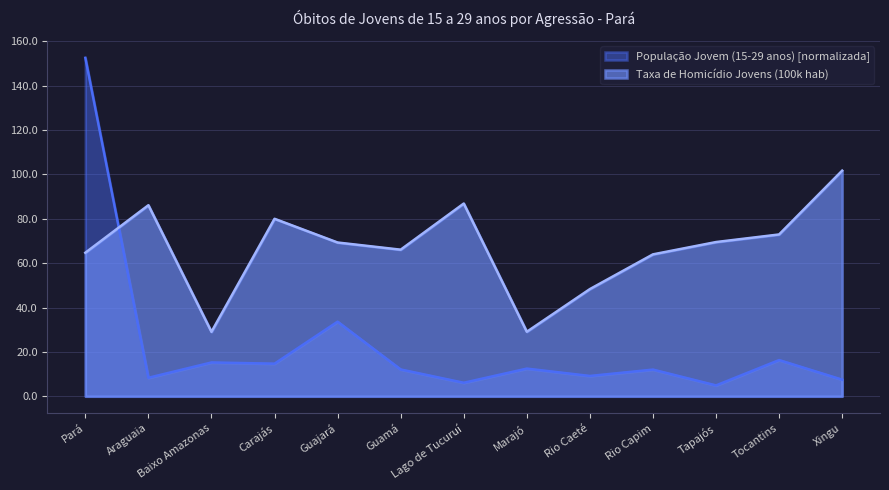

How many data points in População Jovem (15-29 anos) are above 12?

8